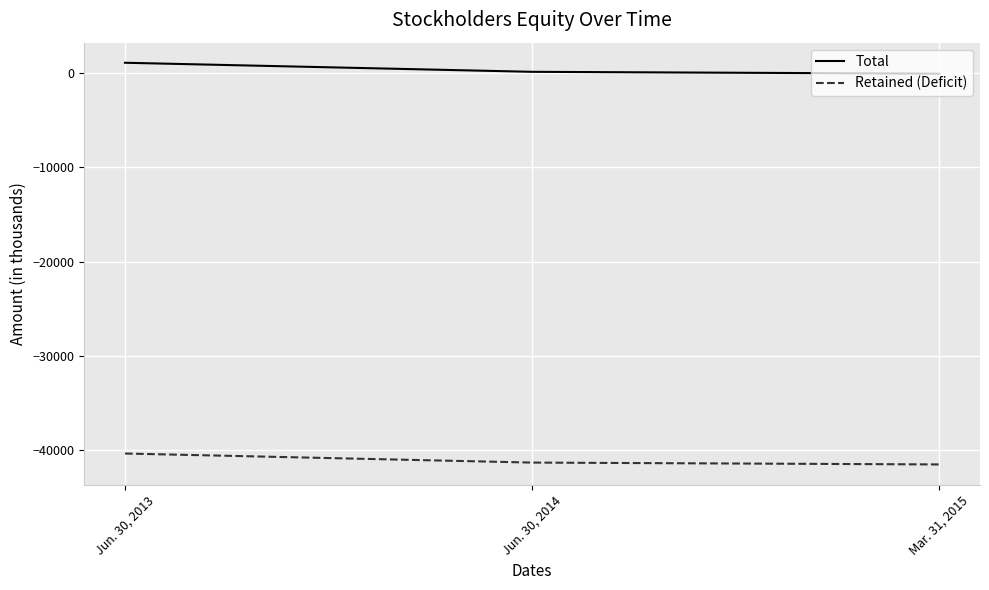

Count the Retained (Deficit) values in the range -41491 to -40333.

3